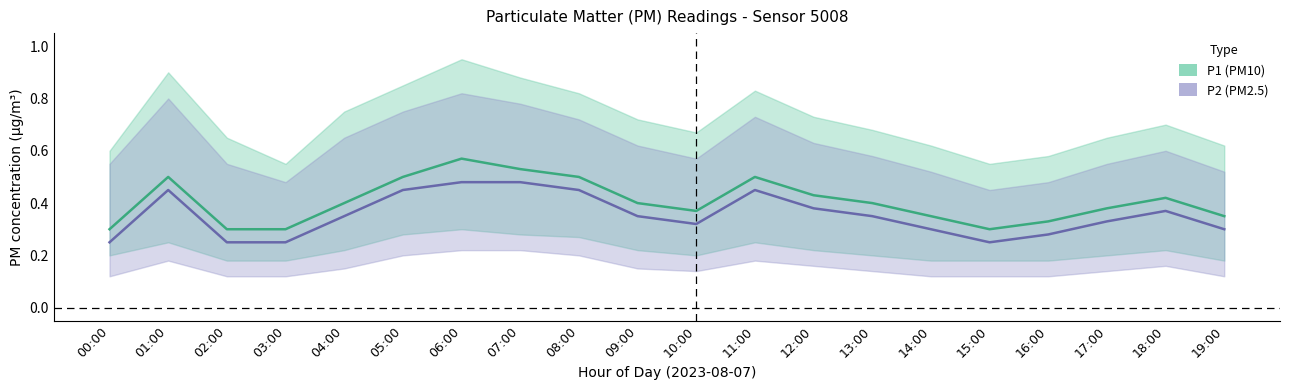

What is the label of the 11th point from the right?

09:00